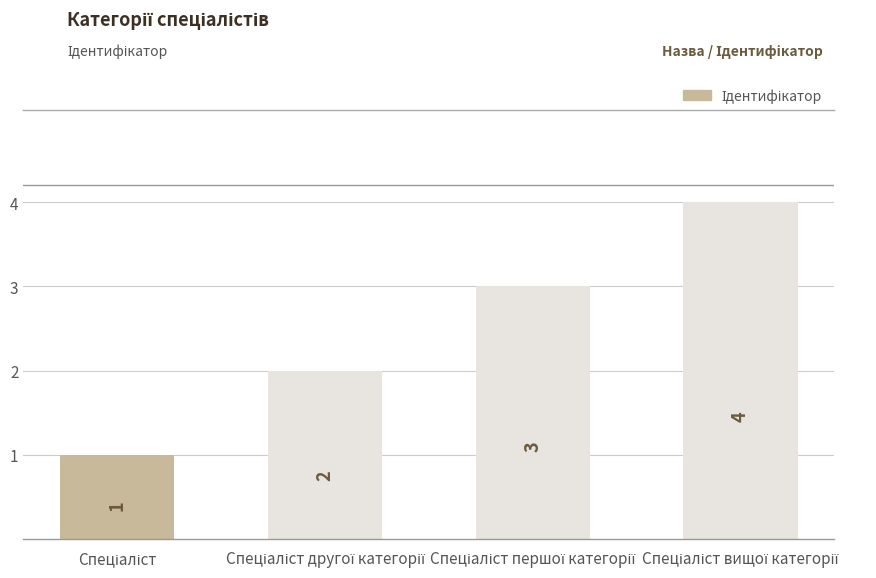

What is the greatest value displayed?

4